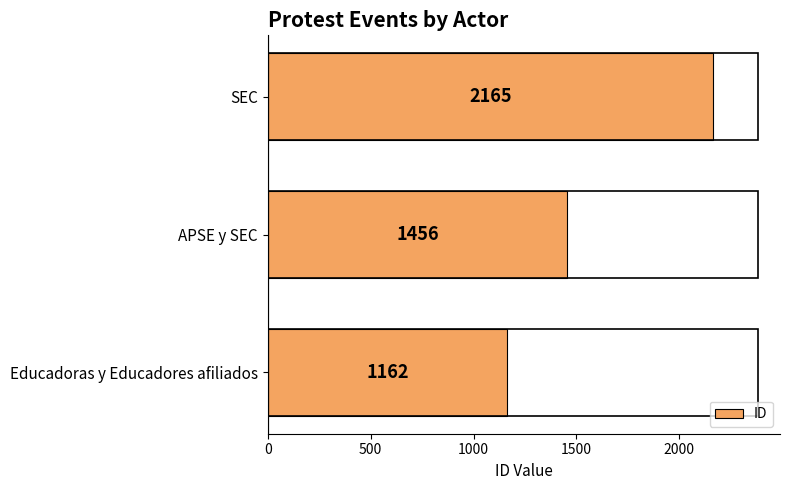

Count the number of categories in the chart.

3